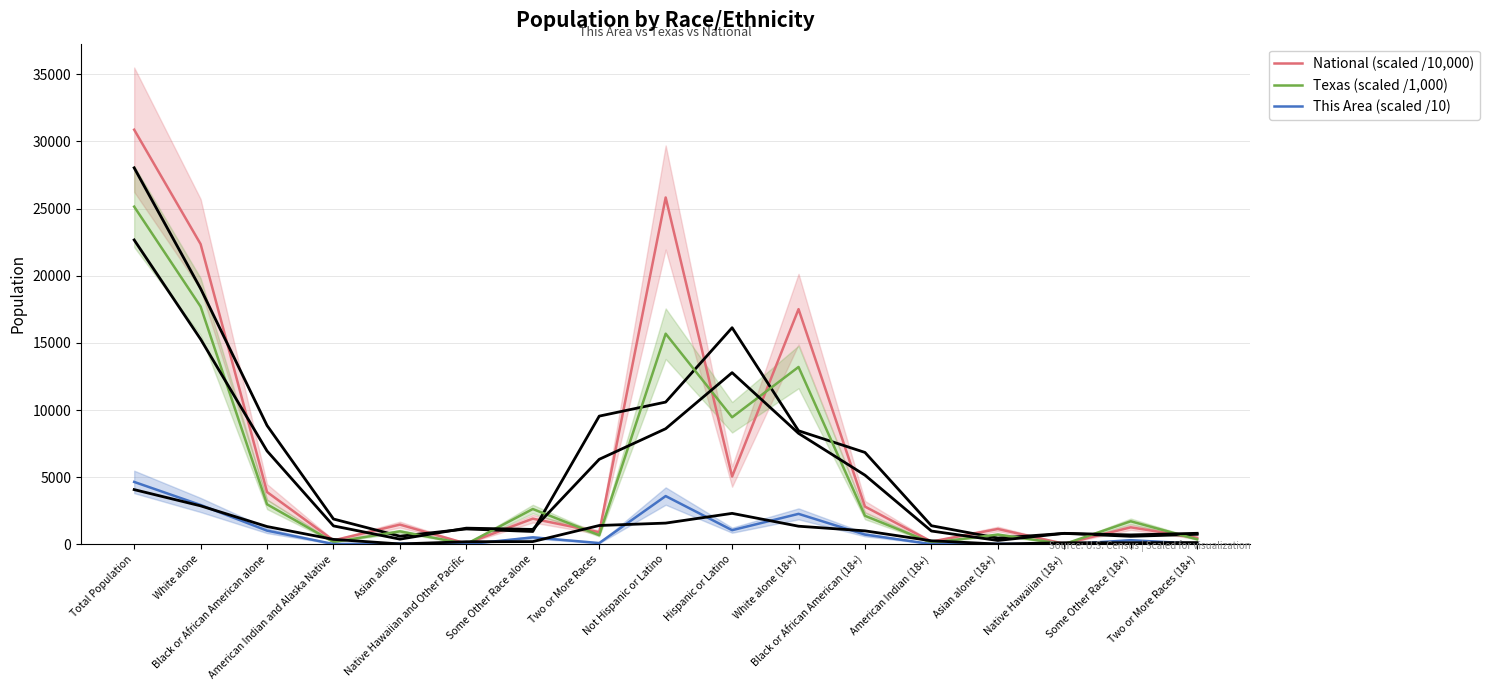

How many data points in Texas (scaled /1,000) are less than 1714?

8